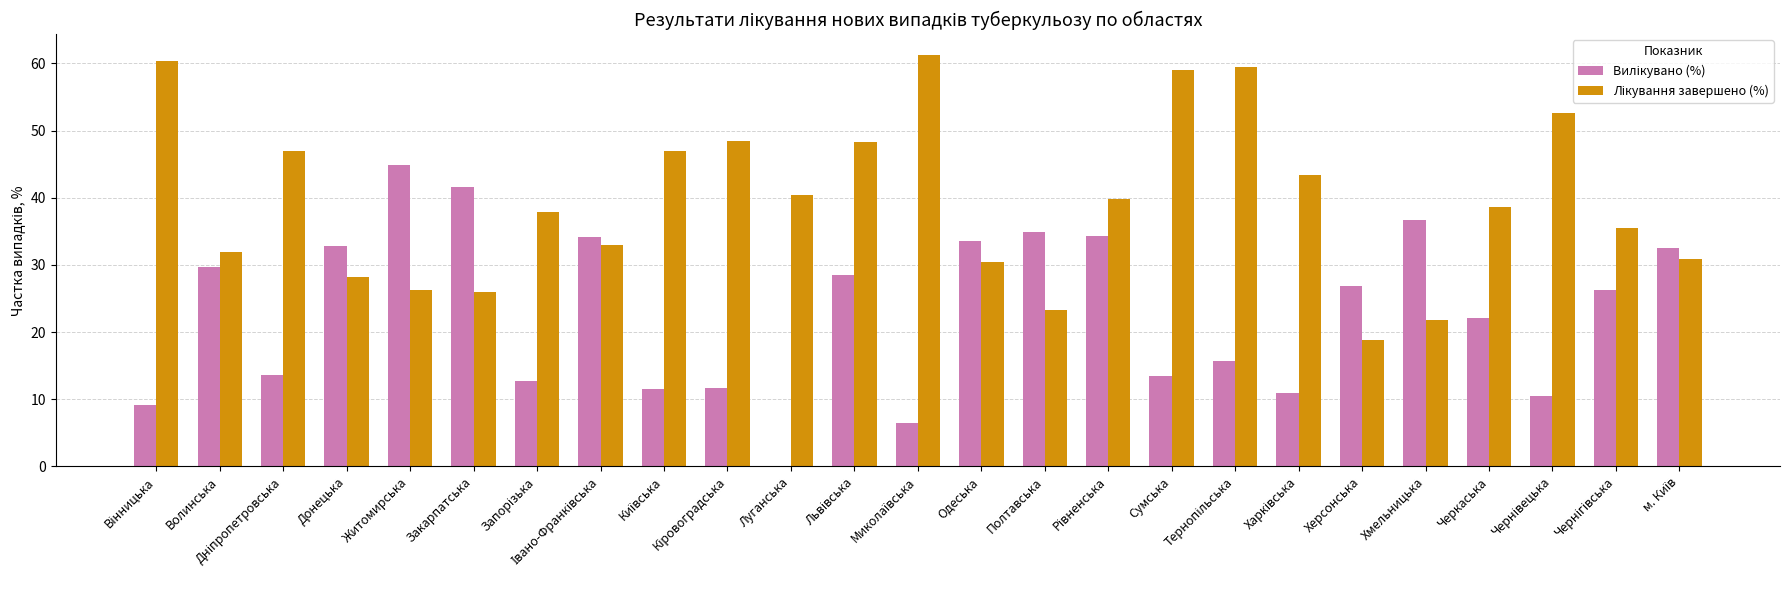

What is the label of the 6th bar from the left?

Закарпатська